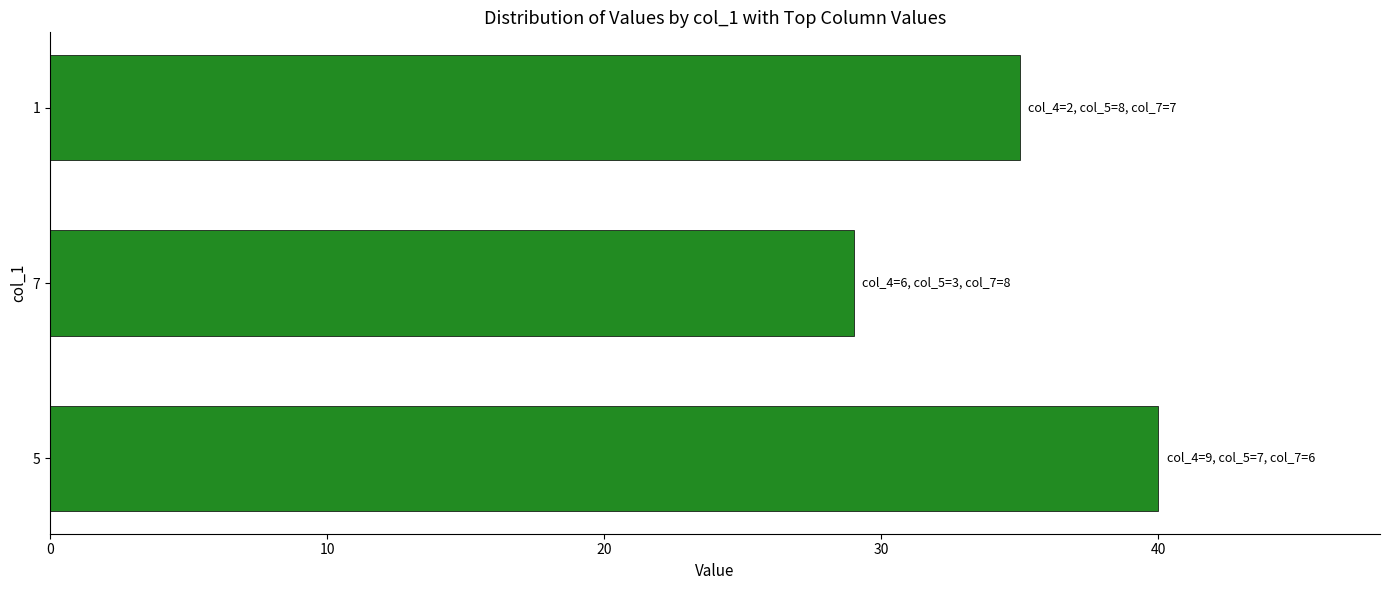

What is the maximum value shown in the chart?

40